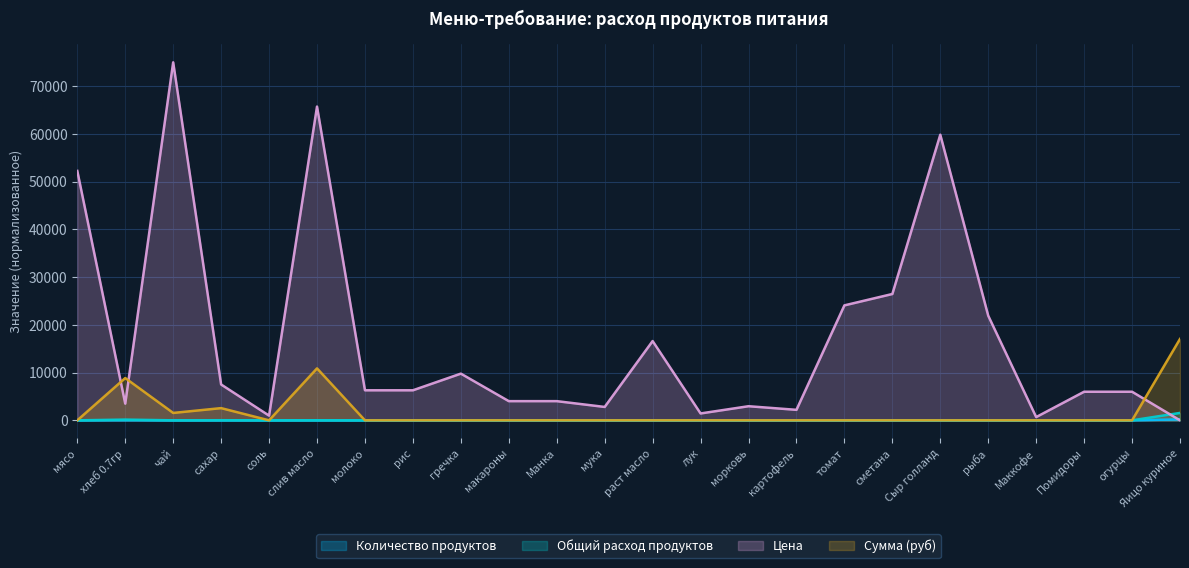

What is the maximum value shown in the chart?

75000.0